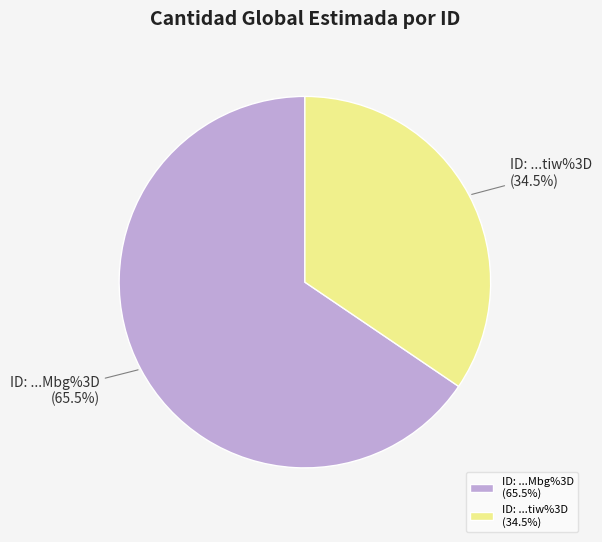

Which slice is the largest?

ID: ...Mbg%3D (65.5%)